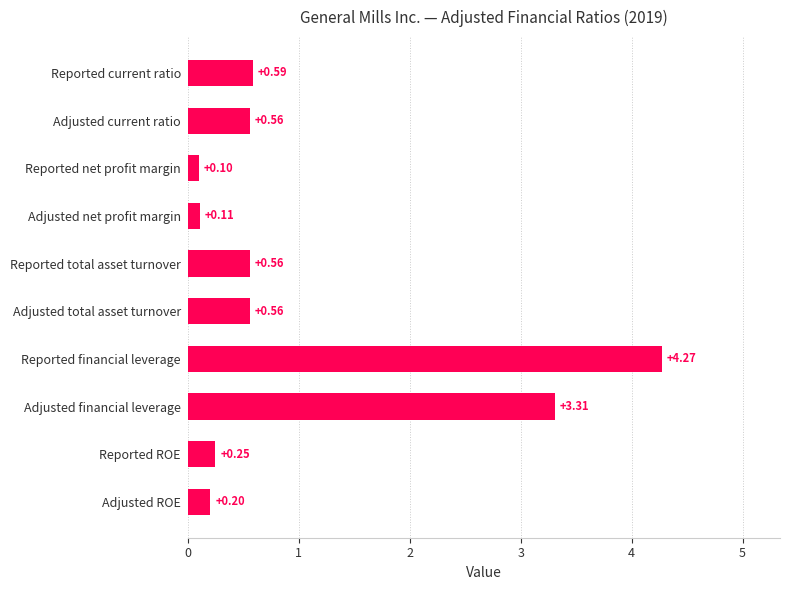

What is the minimum value shown in the chart?

0.1